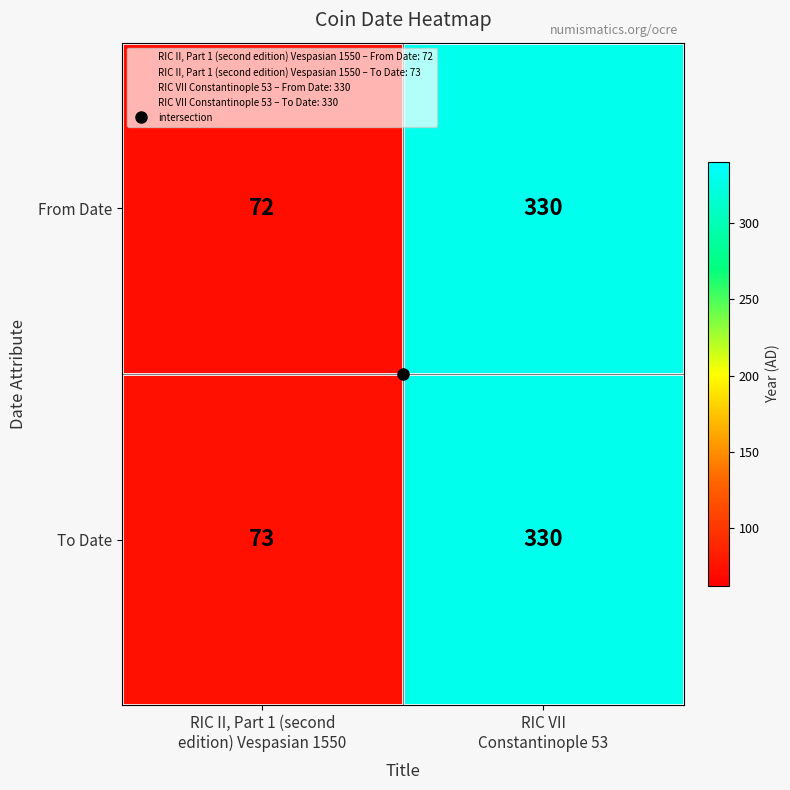

What is the difference between the highest and lowest values at RIC II, Part 1 (second
edition) Vespasian 1550?

1